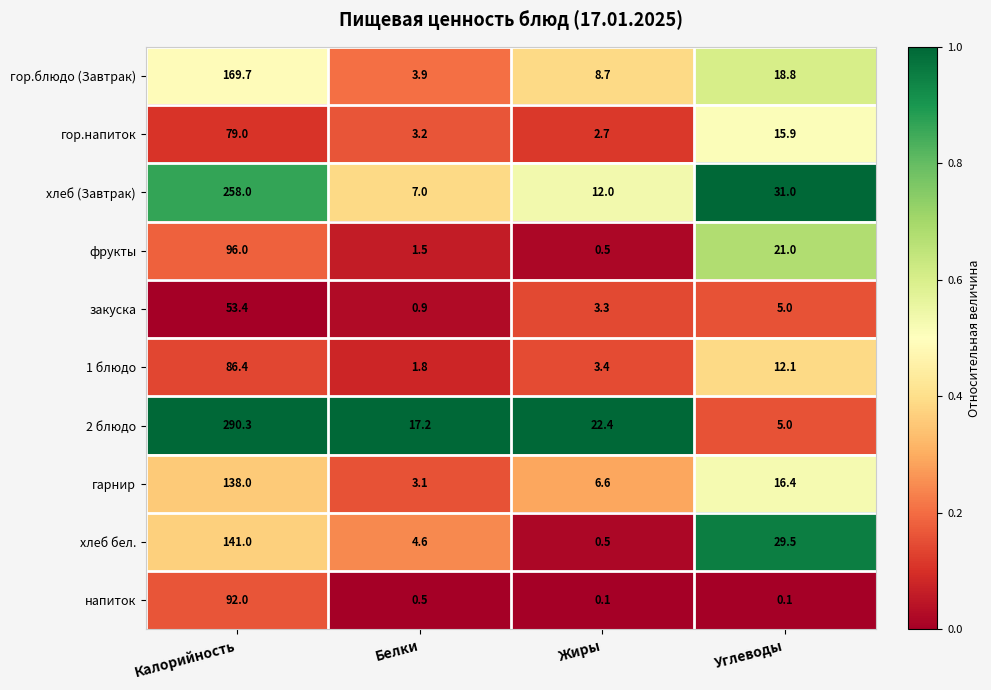

At which label does хлеб (Завтрак) reach its peak?

Калорийность